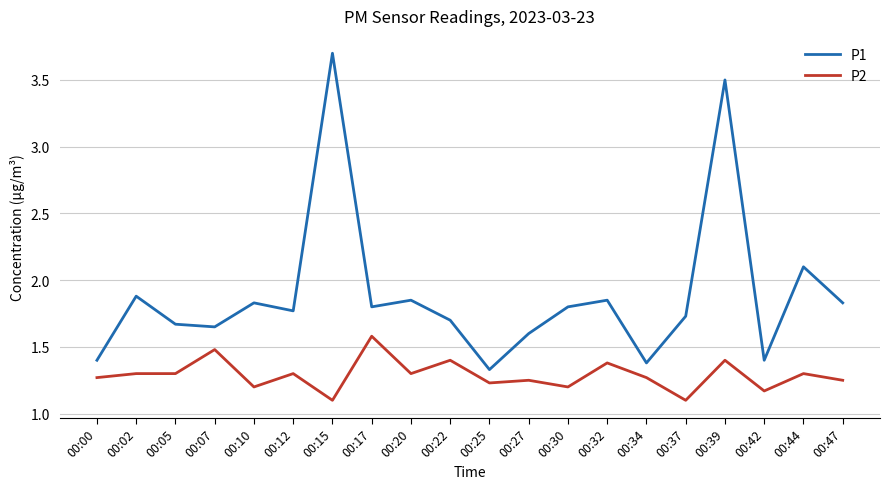

How many P2 values are between 1 and 2?

20